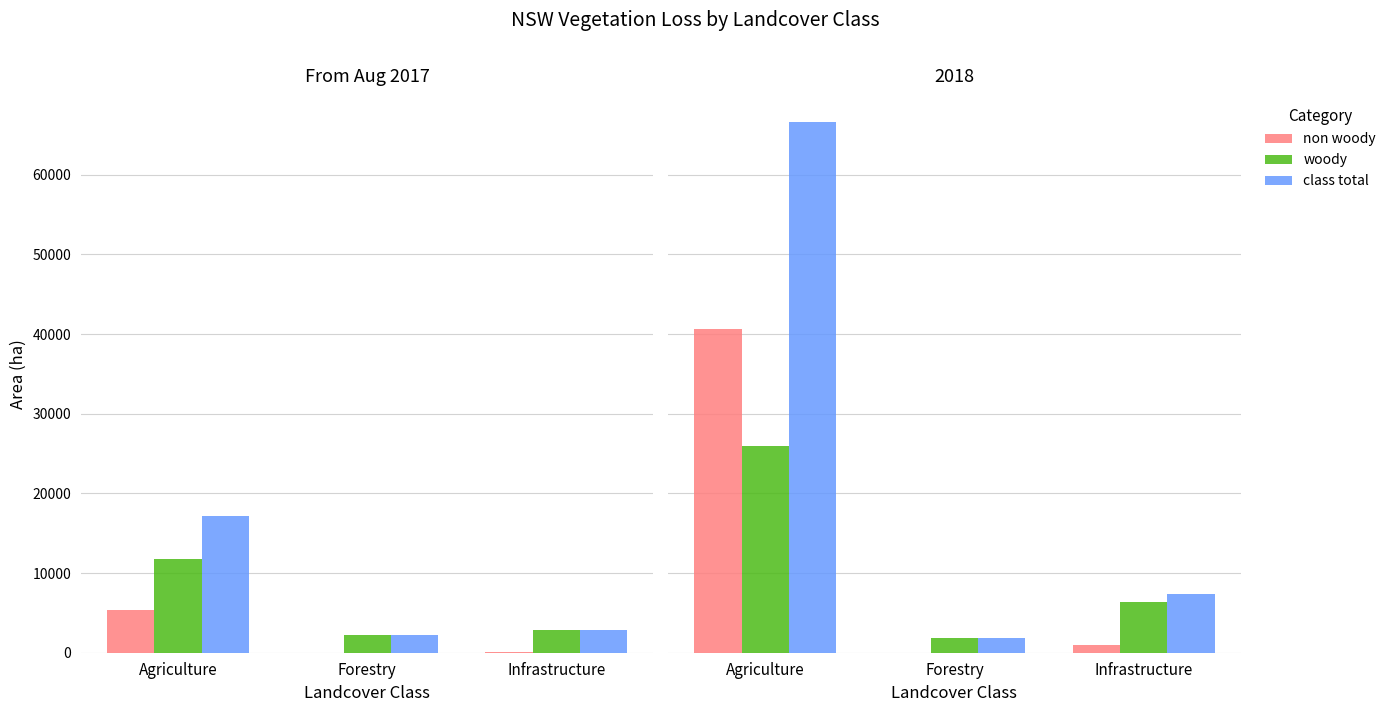

At how many categories does at least one series exceed 43019?

1